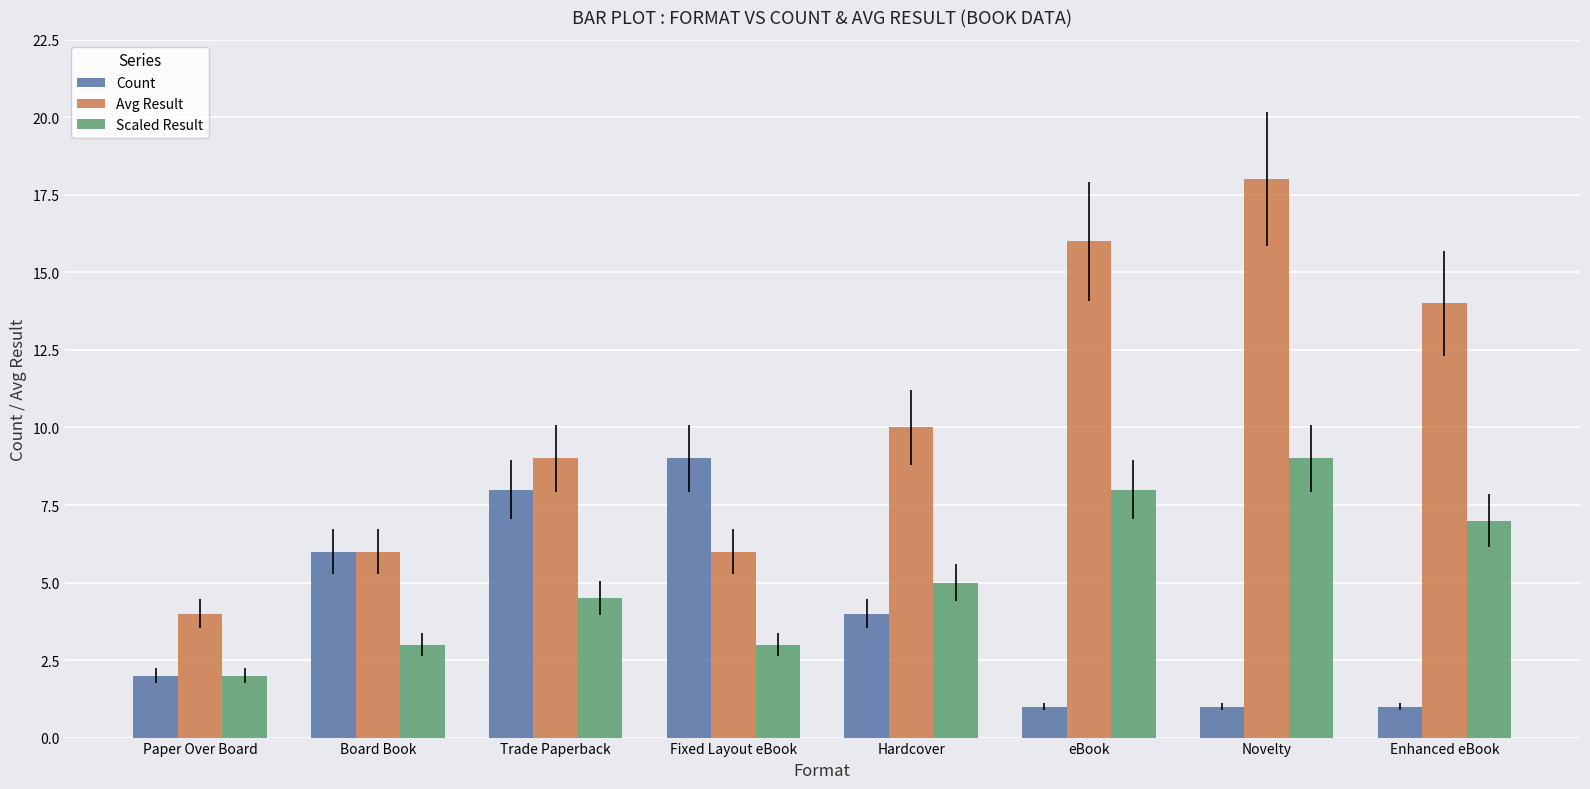

At which label is Scaled Result closest to 5?

Hardcover